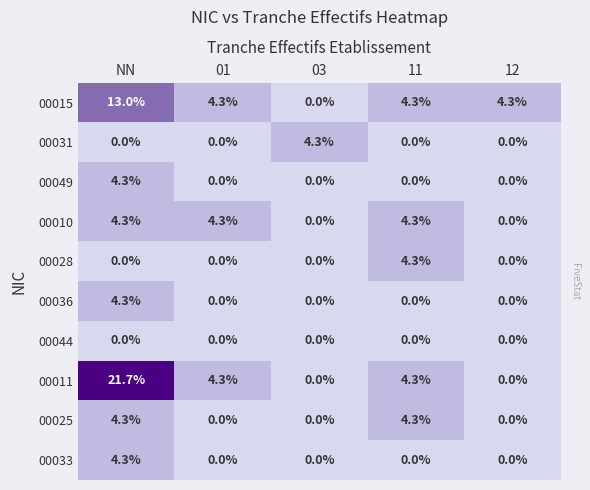

The value of 00031 at 03 is 2.3. True or false?

False